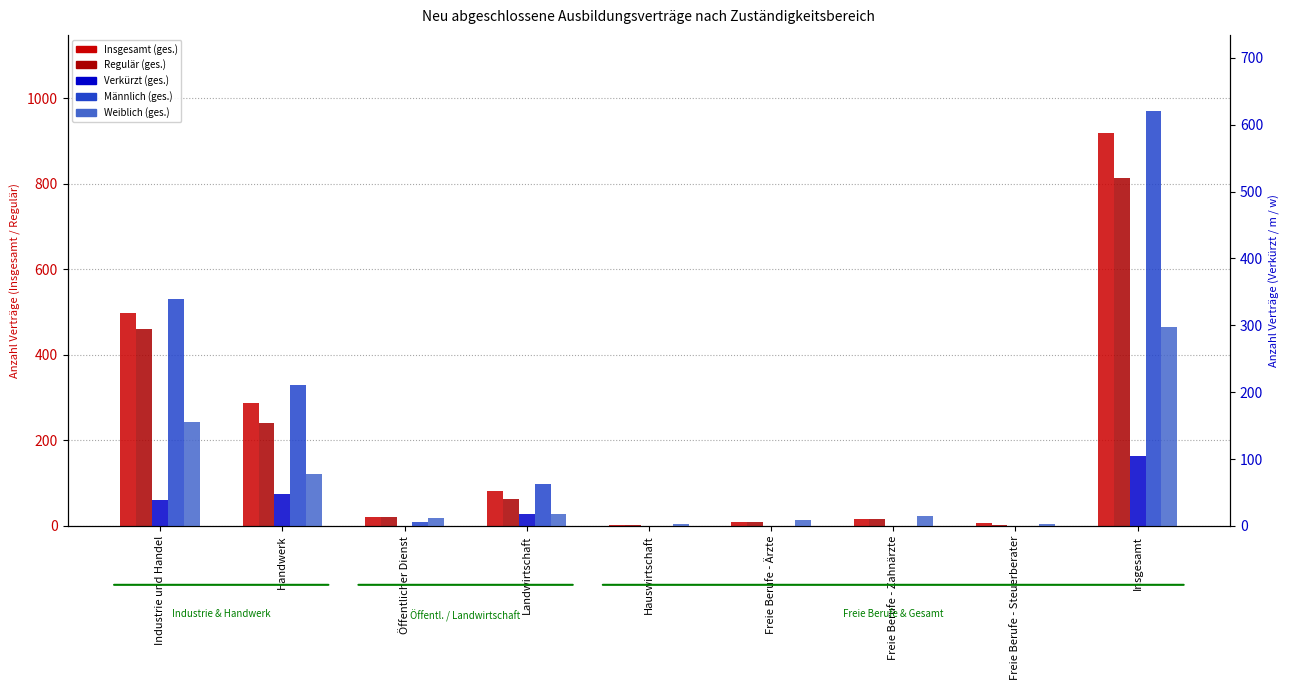

Reading right to left, list all the values displayed in this chart.

Insgesamt (ges.): Insgesamt=918	Freie Berufe - Steuerberater=6	Freie Berufe - Zahnärzte=15	Freie Berufe - Ärzte=9	Hauswirtschaft=3	Landwirtschaft=81	Öffentlicher Dienst=21	Handwerk=288	Industrie und Handel=498
Regulär (ges.): Insgesamt=813	Freie Berufe - Steuerberater=3	Freie Berufe - Zahnärzte=15	Freie Berufe - Ärzte=9	Hauswirtschaft=3	Landwirtschaft=63	Öffentlicher Dienst=21	Handwerk=240	Industrie und Handel=459
Verkürzt (ges.): Insgesamt=105	Freie Berufe - Steuerberater=0	Freie Berufe - Zahnärzte=0	Freie Berufe - Ärzte=0	Hauswirtschaft=0	Landwirtschaft=18	Öffentlicher Dienst=0	Handwerk=48	Industrie und Handel=39
Männlich (ges.): Insgesamt=621	Freie Berufe - Steuerberater=0	Freie Berufe - Zahnärzte=0	Freie Berufe - Ärzte=0	Hauswirtschaft=0	Landwirtschaft=63	Öffentlicher Dienst=6	Handwerk=210	Industrie und Handel=339
Weiblich (ges.): Insgesamt=297	Freie Berufe - Steuerberater=3	Freie Berufe - Zahnärzte=15	Freie Berufe - Ärzte=9	Hauswirtschaft=3	Landwirtschaft=18	Öffentlicher Dienst=12	Handwerk=78	Industrie und Handel=156